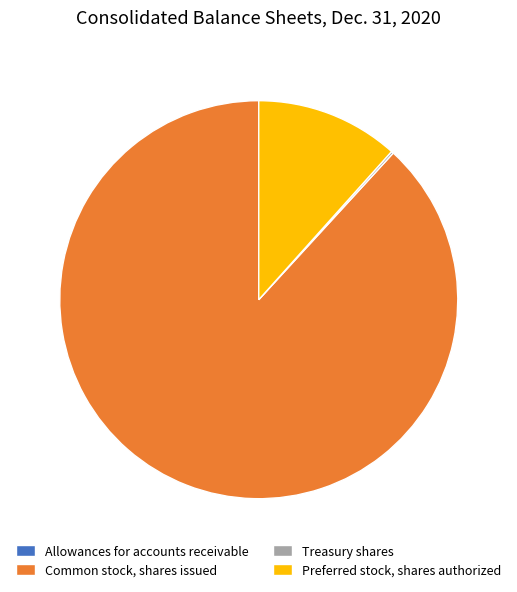

Is the sum of Common stock, shares issued and Preferred stock, shares authorized greater than half?

Yes